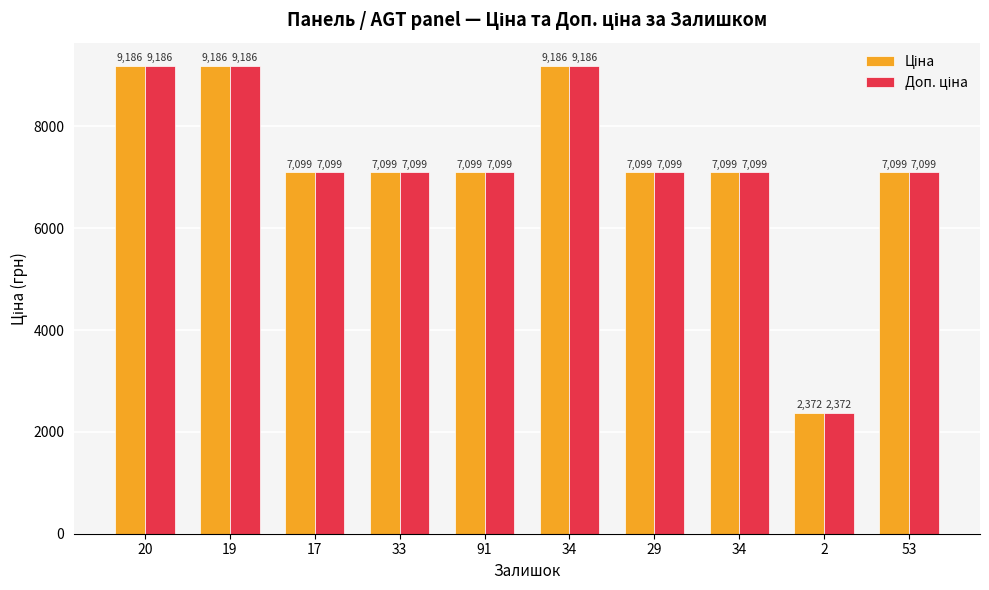

What is the sum of all Доп. ціна values?

72522.2